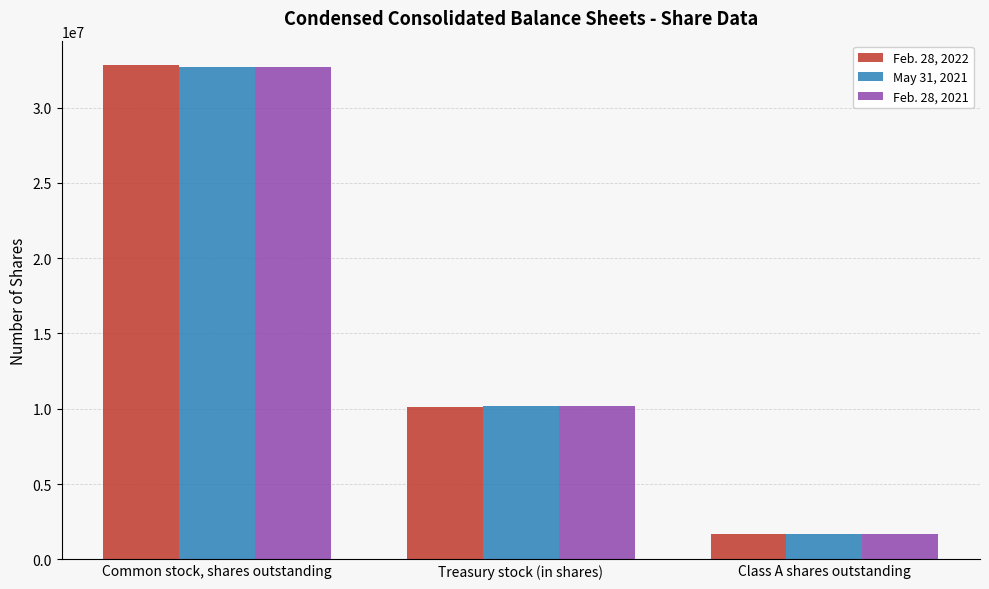

How many groups of bars are there?

3